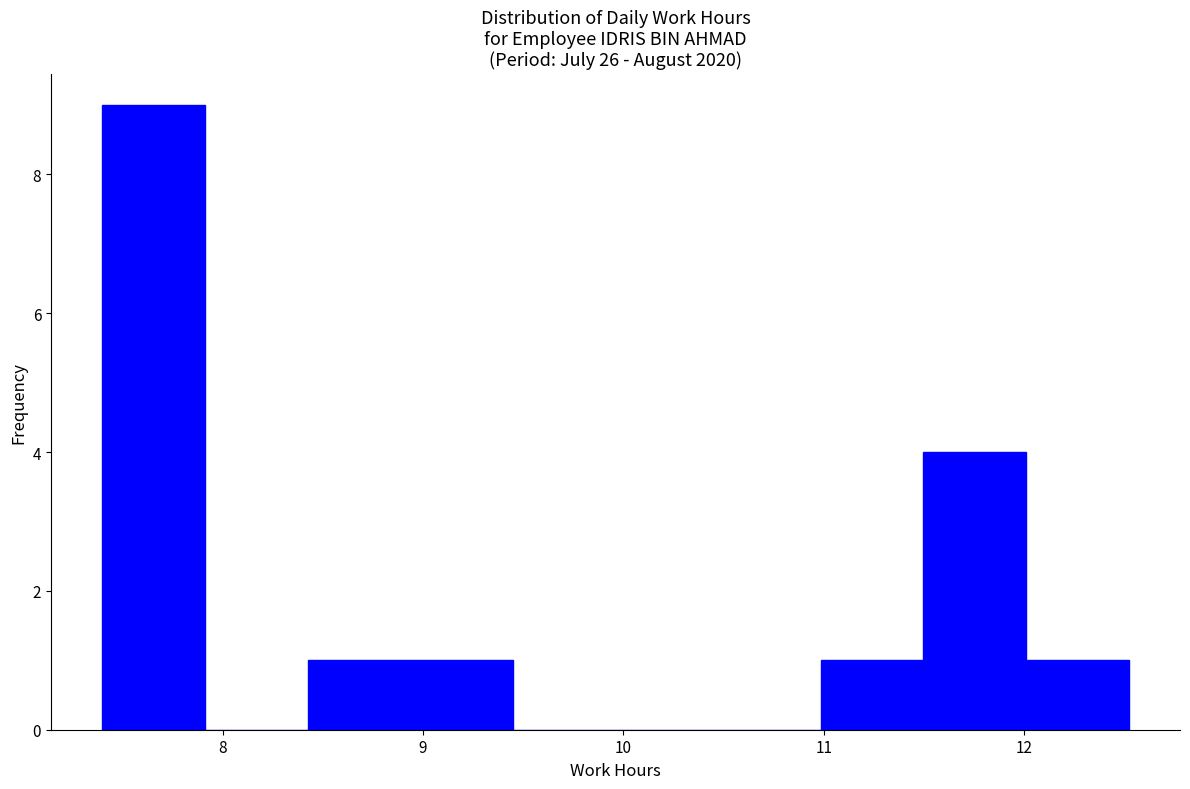

Reading left to right, list every bar in this chart as the range it spans on the x-axis followed by its height. Neither the bar edges nor the heights are printed on the chart, so give them approximately, as read against the axes.

7.4 to 7.9: 9
7.9 to 8.4: 0
8.4 to 8.9: 1
8.9 to 9.4: 1
9.4 to 10.0: 0
10.0 to 10.5: 0
10.5 to 11.0: 0
11.0 to 11.5: 1
11.5 to 12.0: 4
12.0 to 12.5: 1